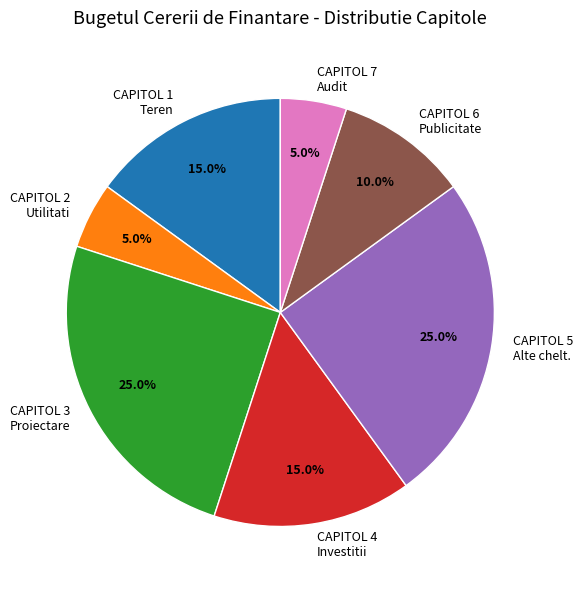

Is it true that CAPITOL 7 is 99% of the pie?

False